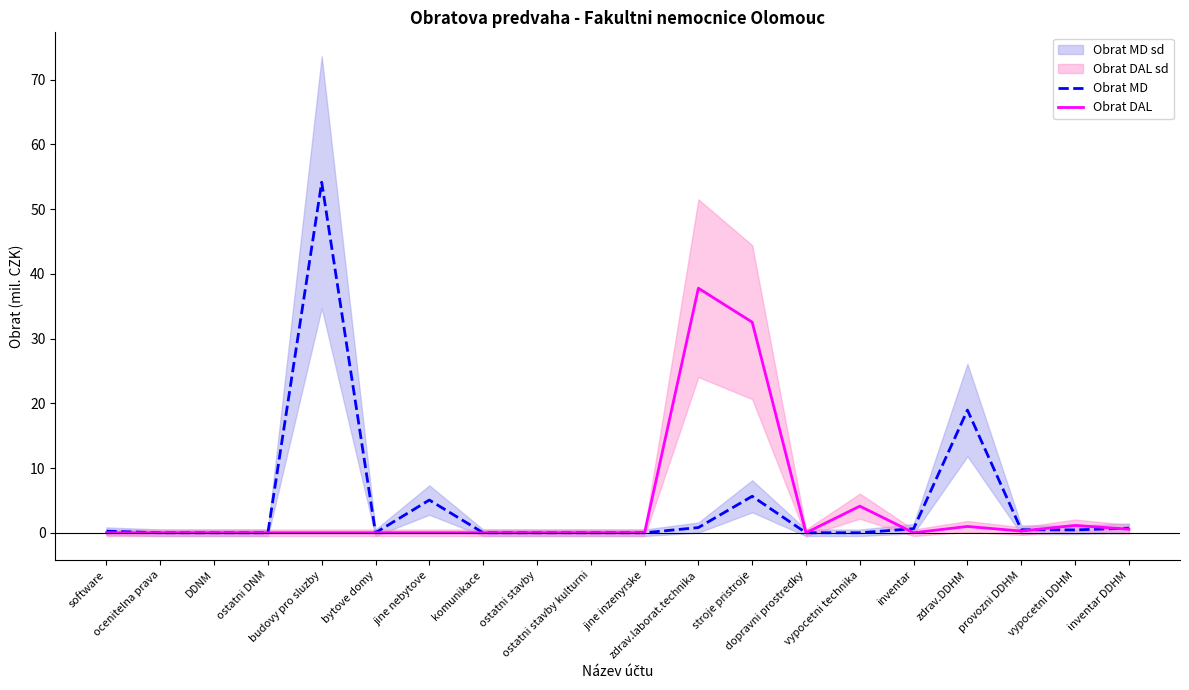

Does the chart display data point markers on the line(s)?

No